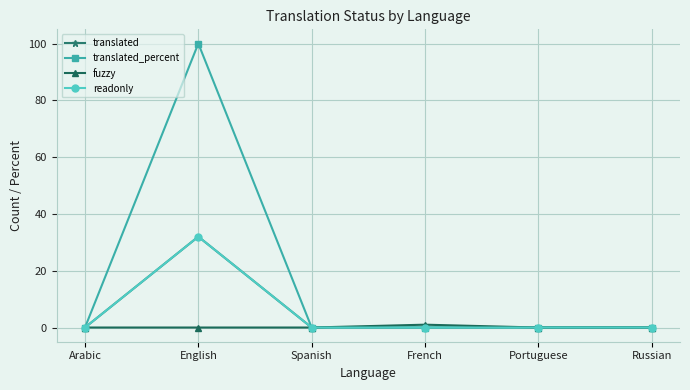

Does the chart have visible grid lines?

Yes